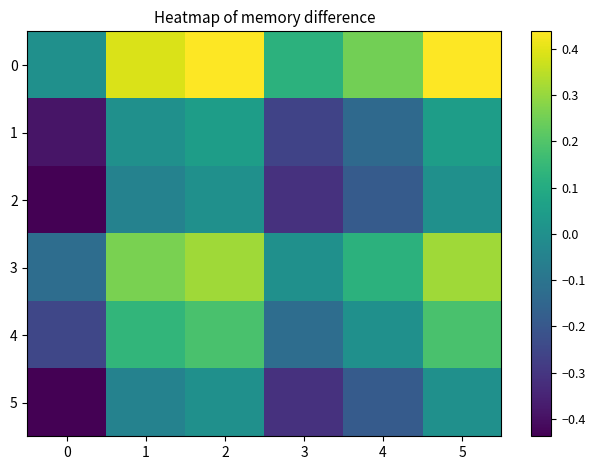

Rank the series at 5 from highest to lowest value.

0, 3, 4, 1, 2, 5